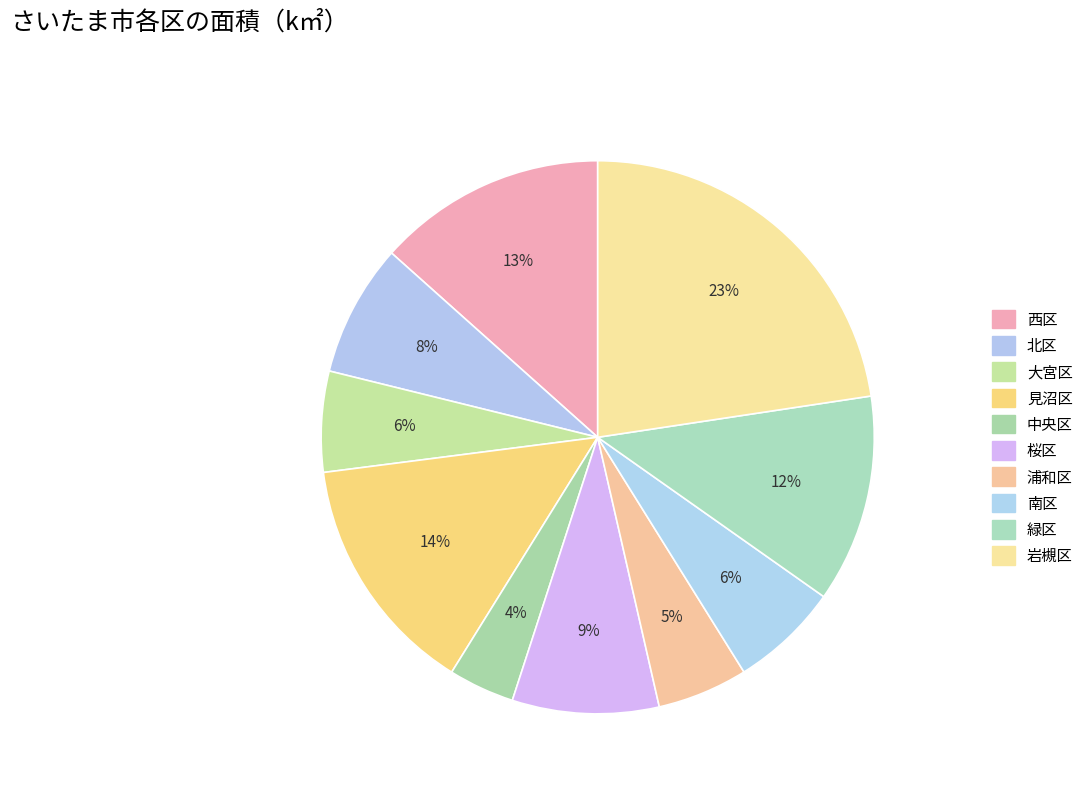

To the nearest percent, what is the difference between the largest and smallest slice percentages?

19%